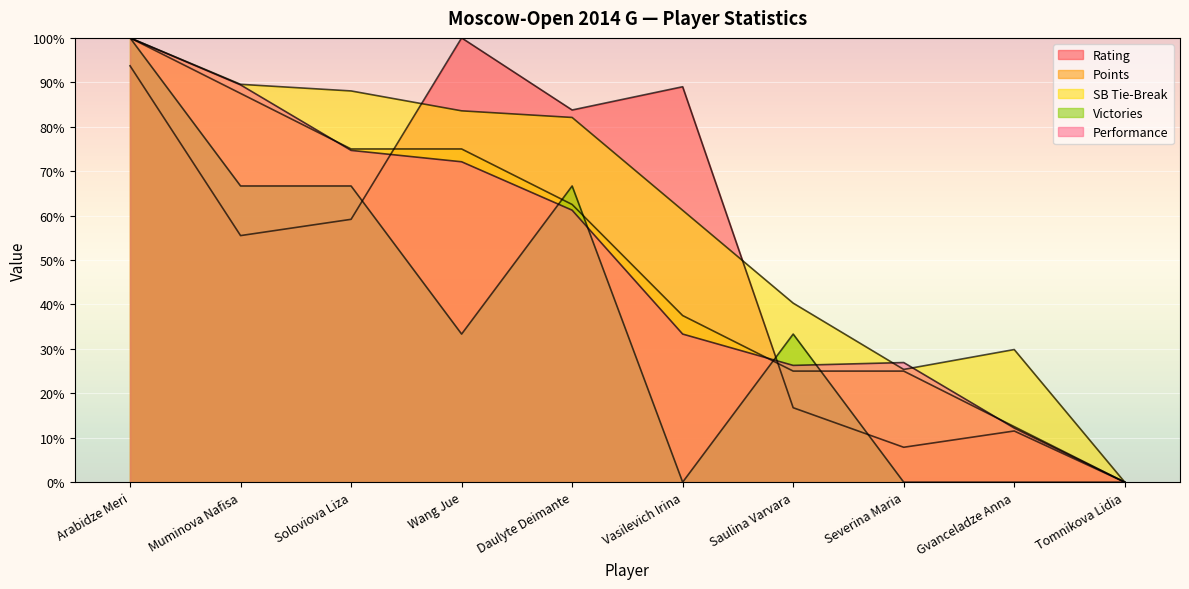

At how many categories does at least one series exceed 55?

6